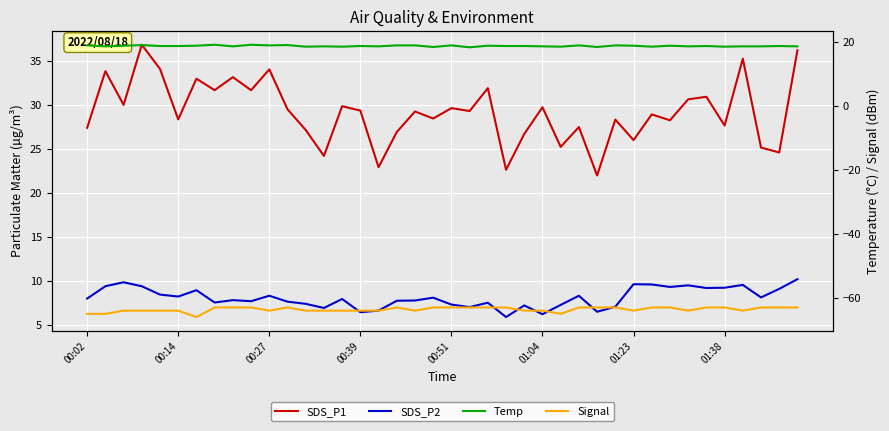

True or false: Temp and Signal cross at least once.

False